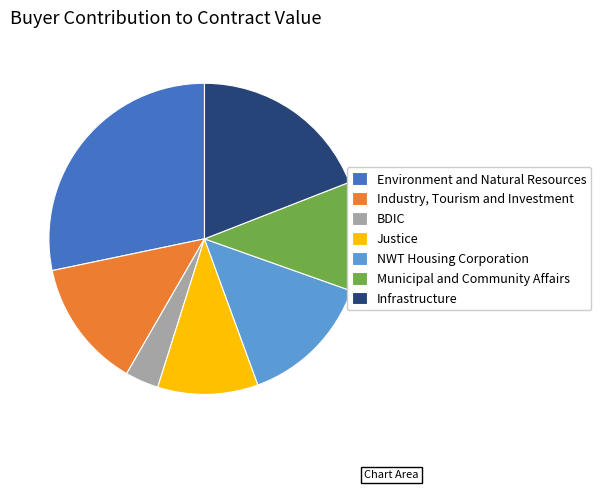

Do Environment and Natural Resources and Industry, Tourism and Investment together represent more than half of the pie?

No